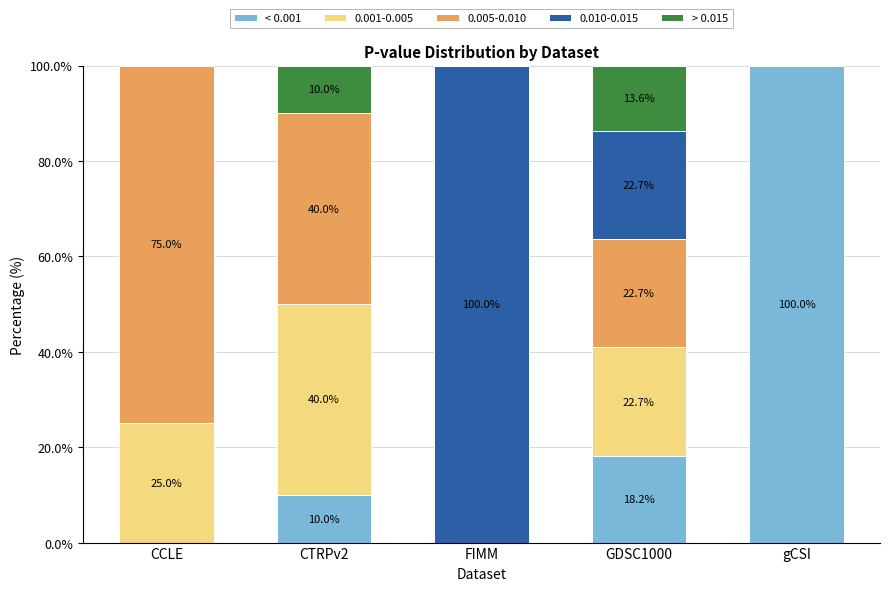

What is the difference between the < 0.001 values at gCSI and GDSC1000?

81.8